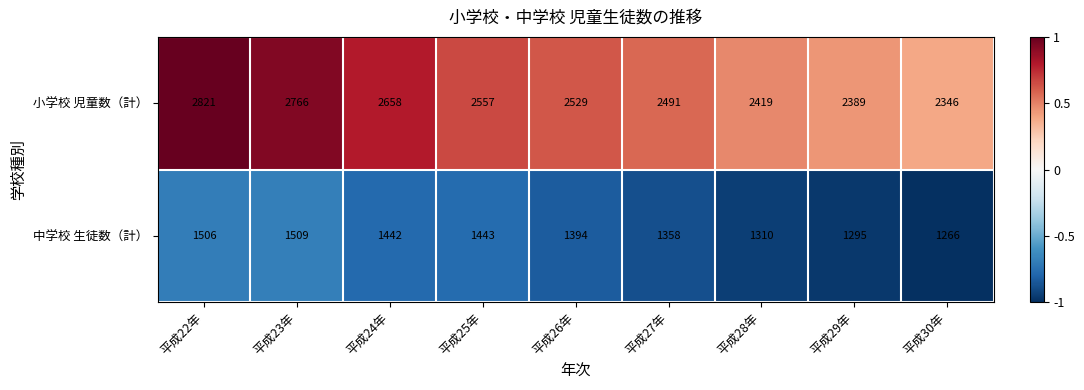

What is the sum of all 中学校 生徒数（計） values?

12523